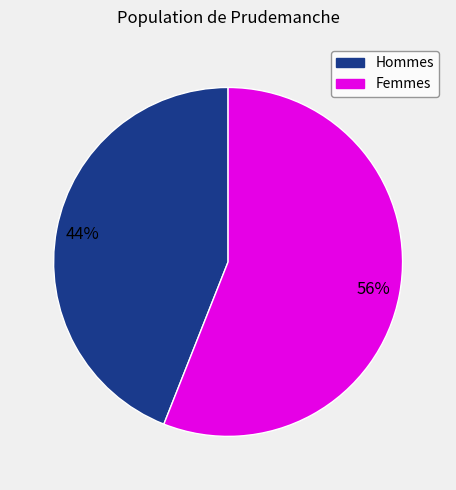

True or false: Hommes accounts for 51% of the total.

False